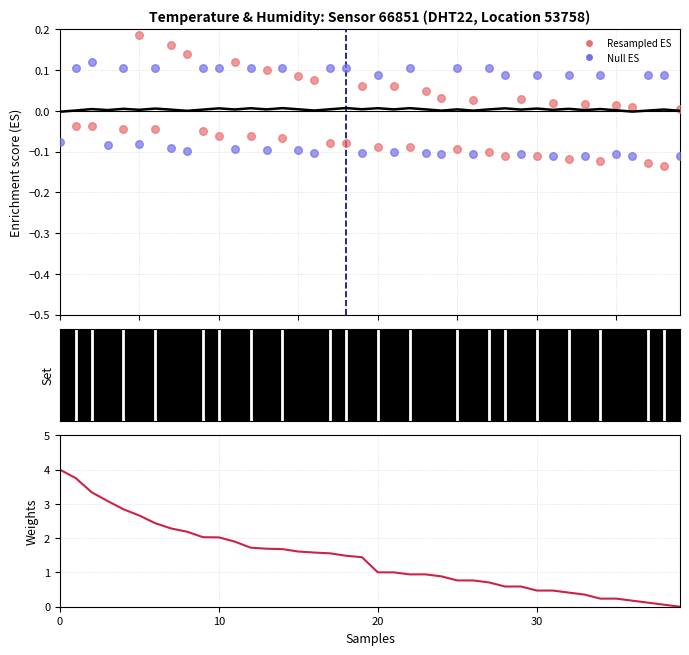

At how many categories does at least one series exceed 0?

40